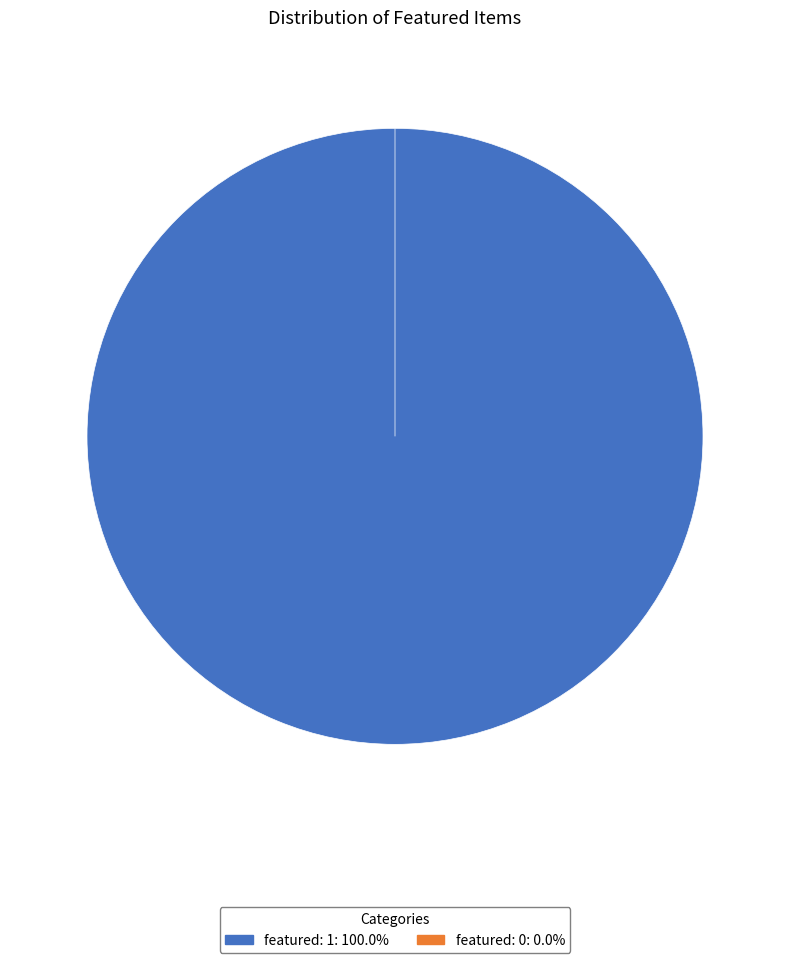

To the nearest percent, what is the combined percentage of featured: 1 and featured: 0?

100%